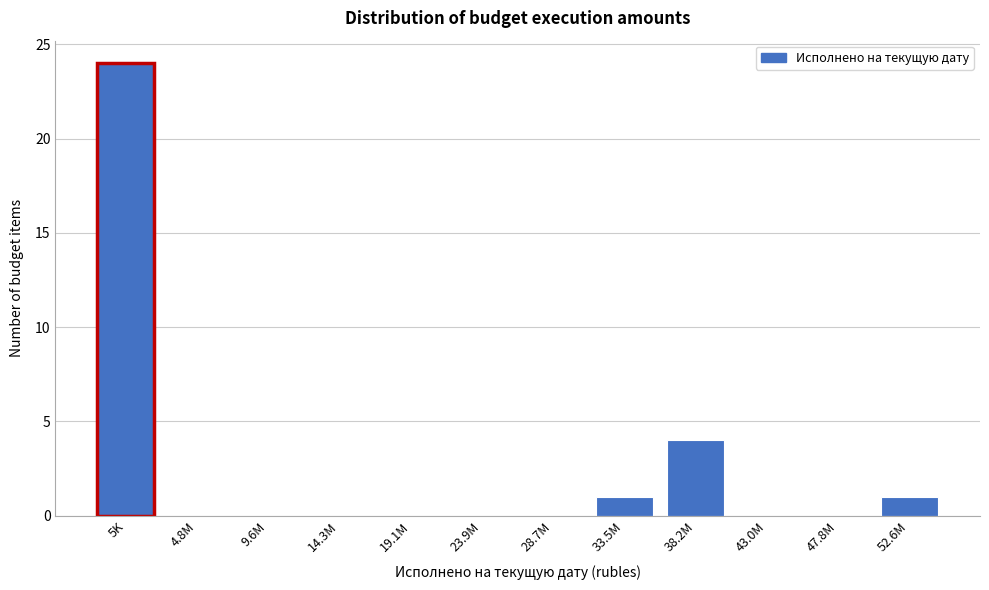

Reading left to right, transcribe all the data shown in this chart.

5K=24	4.8M=0	9.6M=0	14.3M=0	19.1M=0	23.9M=0	28.7M=0	33.5M=1	38.2M=4	43.0M=0	47.8M=0	52.6M=1